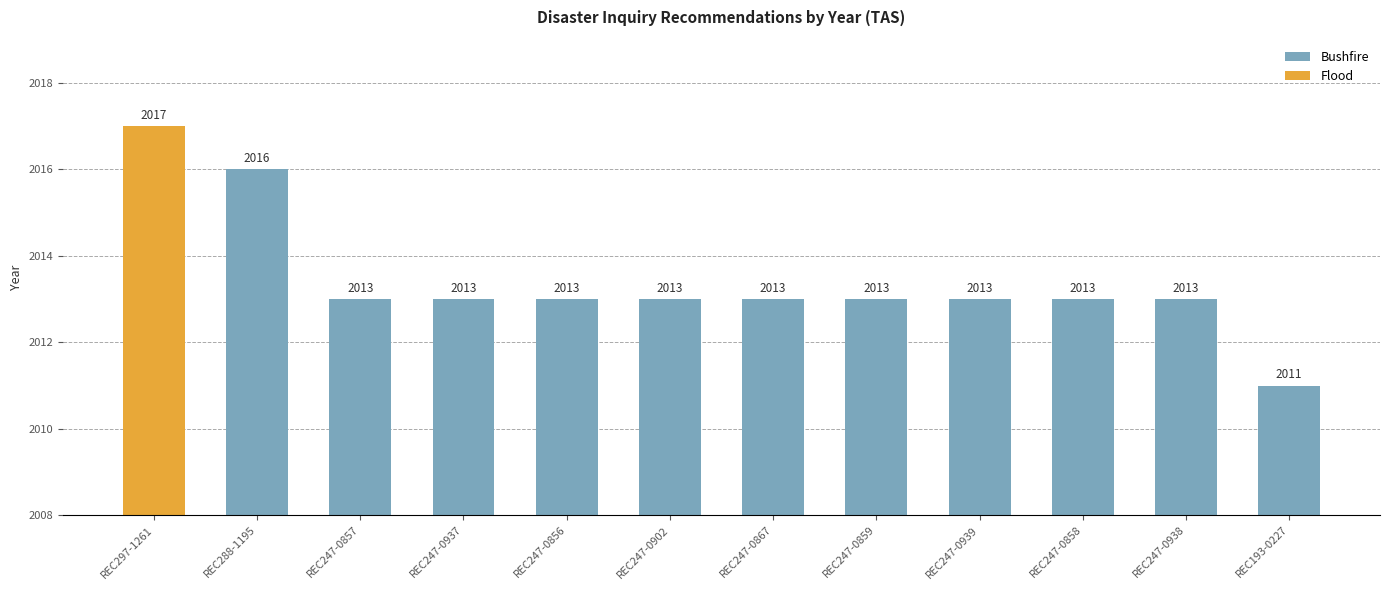

Are the bars grouped side by side (vs. stacked)?

No